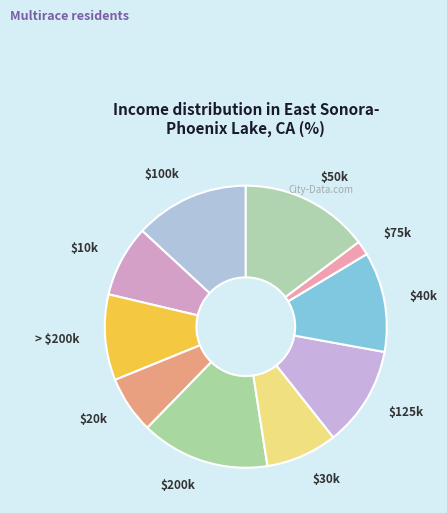

Is there any slice that represents more than half of the pie?

No